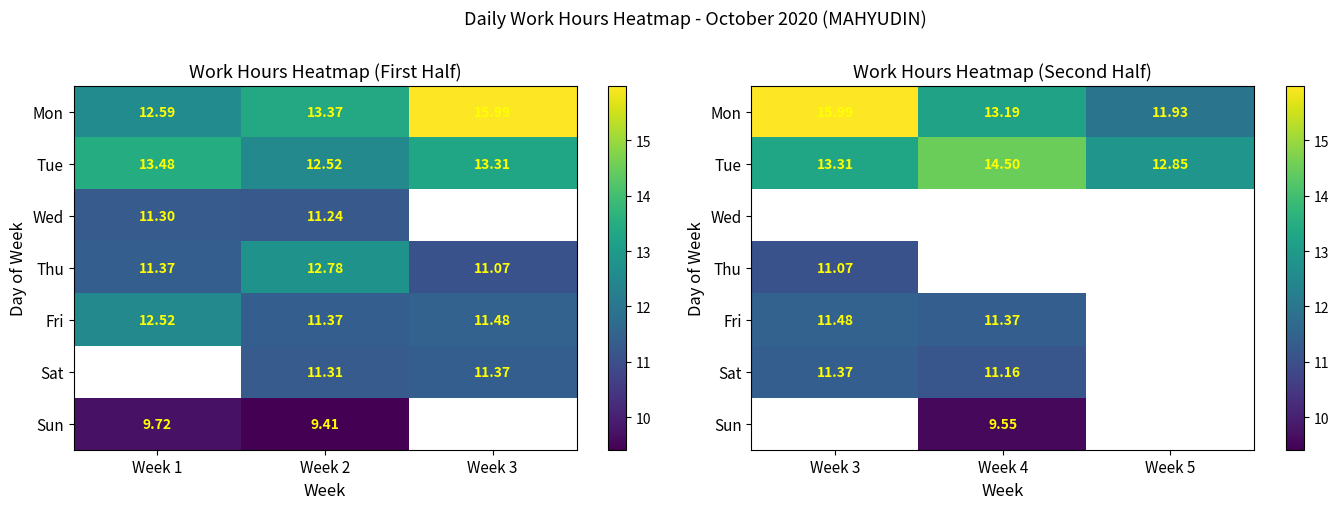

How many categories are shown in the chart?

3